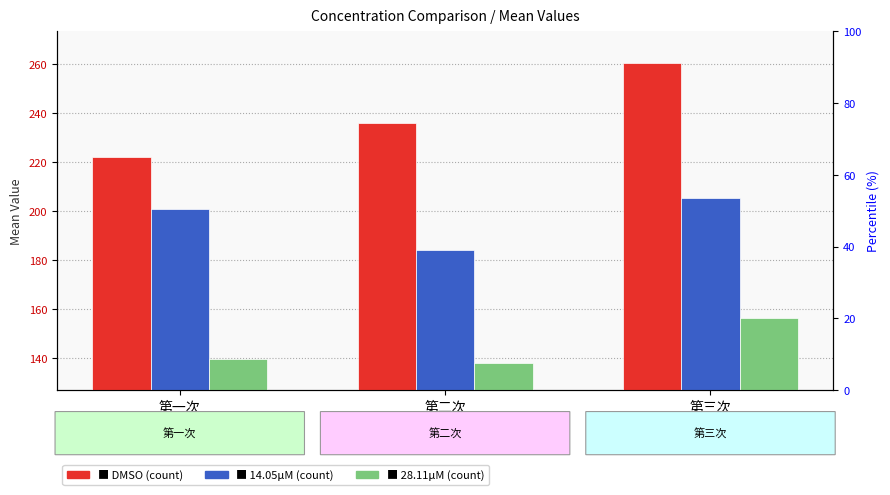

How many values in the 14.05μM series are below 201?

1